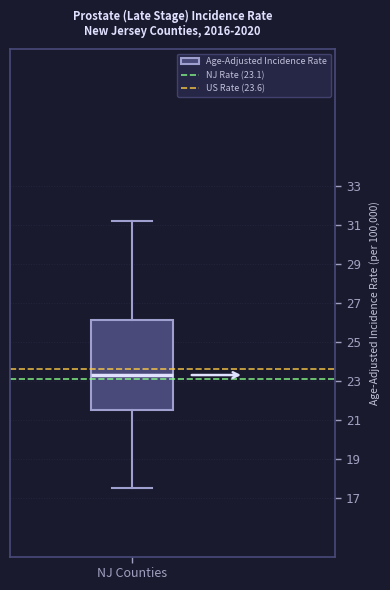

Transcribe this box plot: give where the median line is, the range the box spans, and where the two whiskers end, as read against the y-axis. The values are not printed on the chart, so give them approximately, as read against the axis.

median 23.4, box 21.6 to 26.2, whiskers 17.6 to 31.2